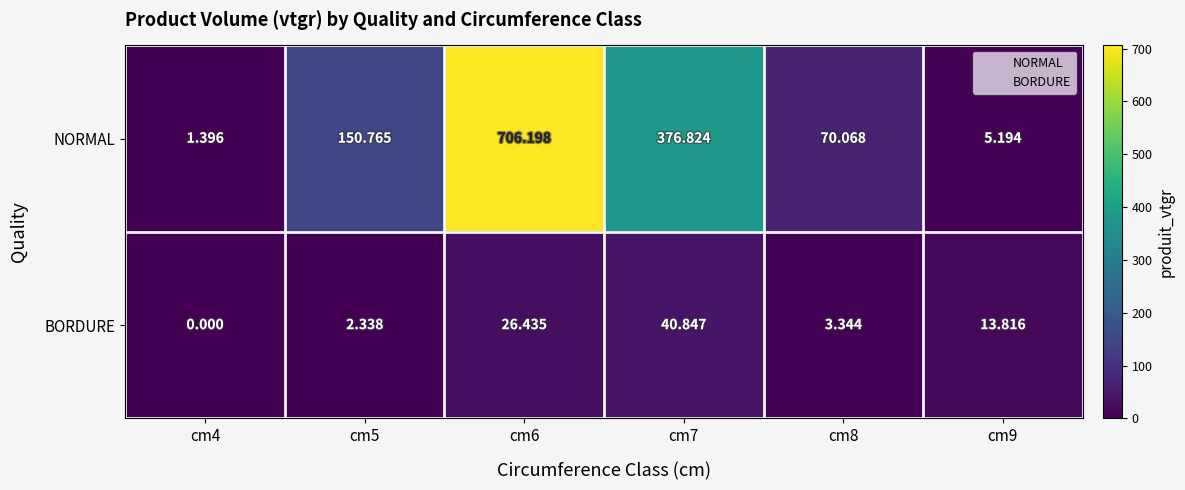

Rank the series by their maximum value, from lowest to highest.

BORDURE, NORMAL